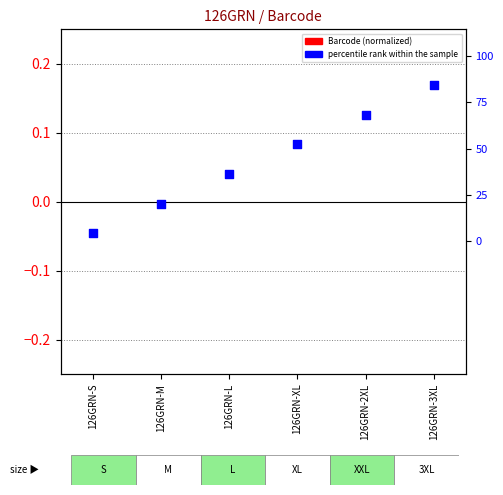

What is the change in value from 126GRN-2XL to 126GRN-3XL?

+0.1